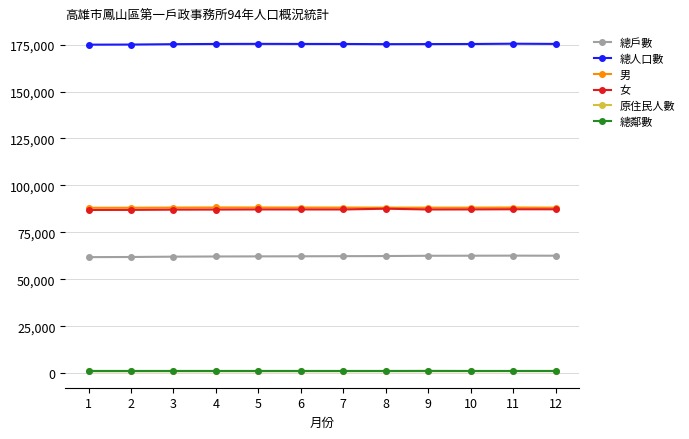

Is the value of 男 at 9 greater than the value of 總戶數 at 4?

Yes